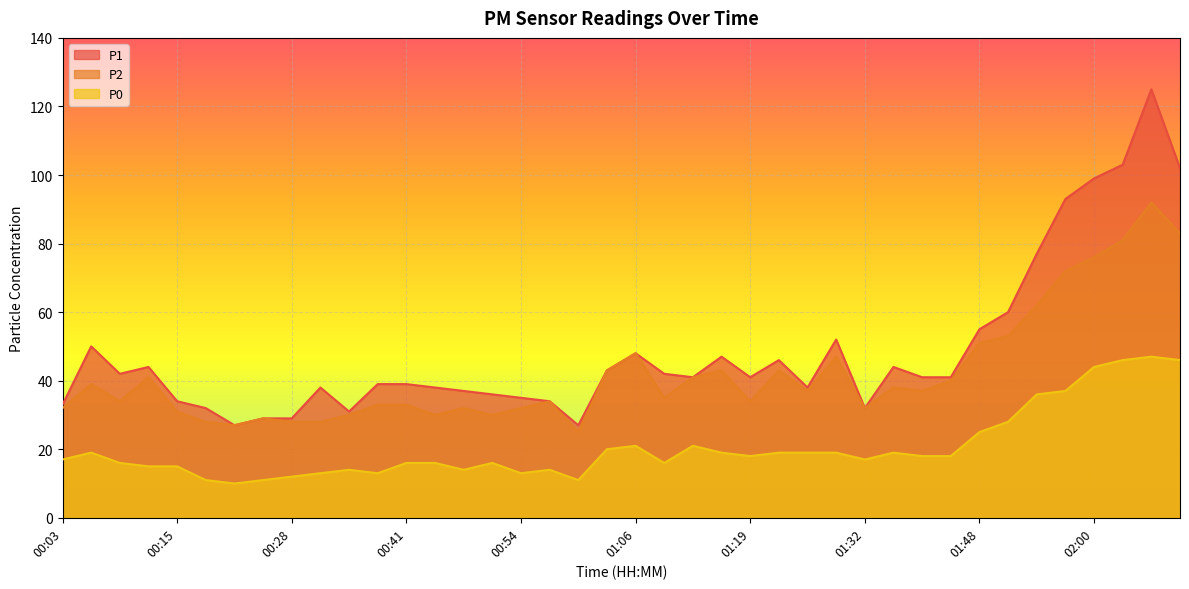

What is the minimum value shown in the chart?

10